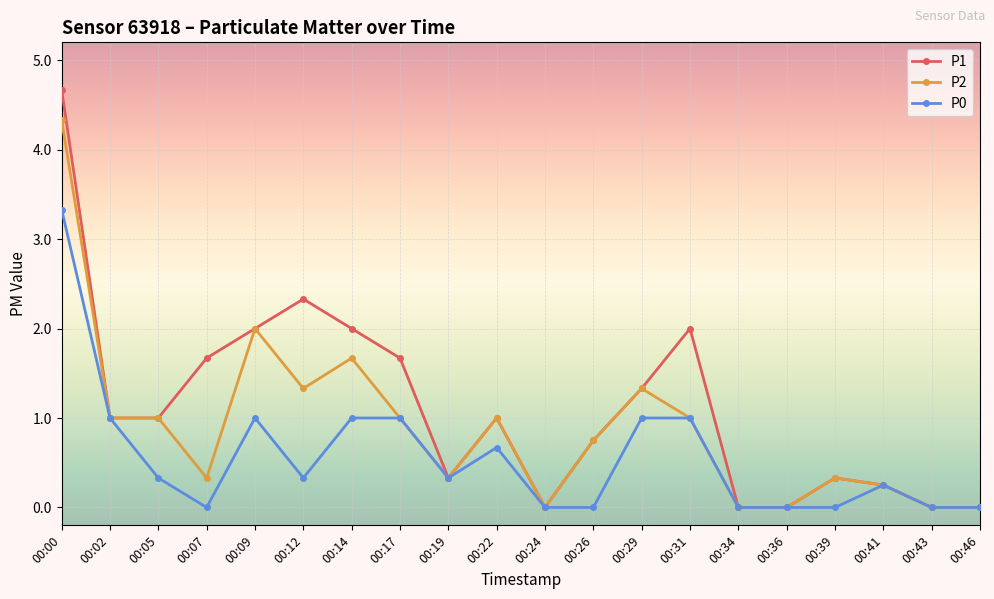

Which series has the largest range (max minus min)?

P1